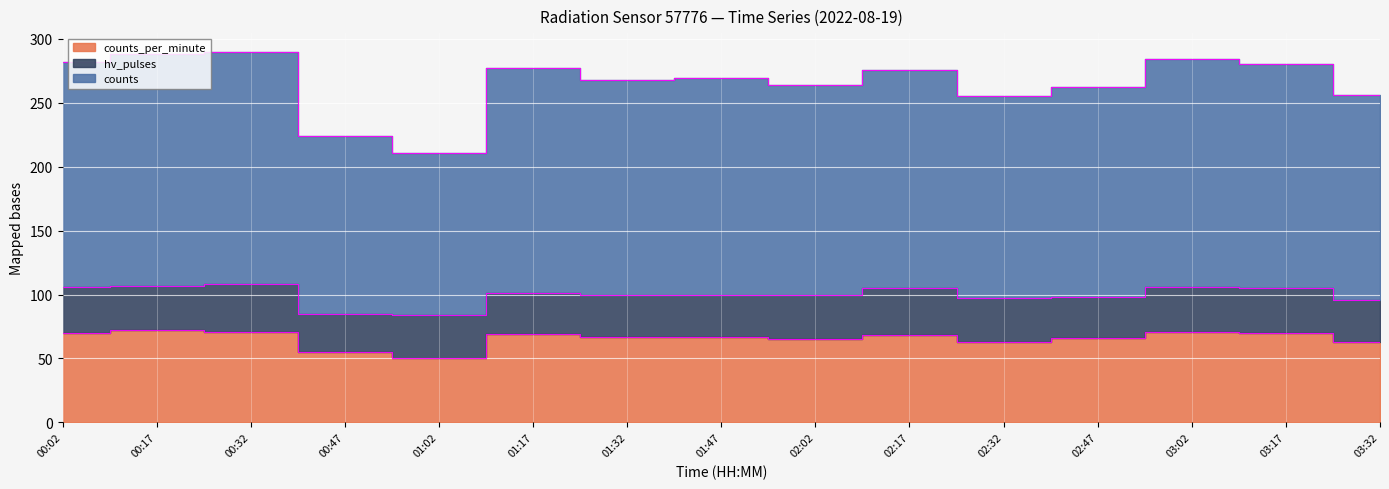

True or false: counts_per_minute and counts intersect in this chart.

False